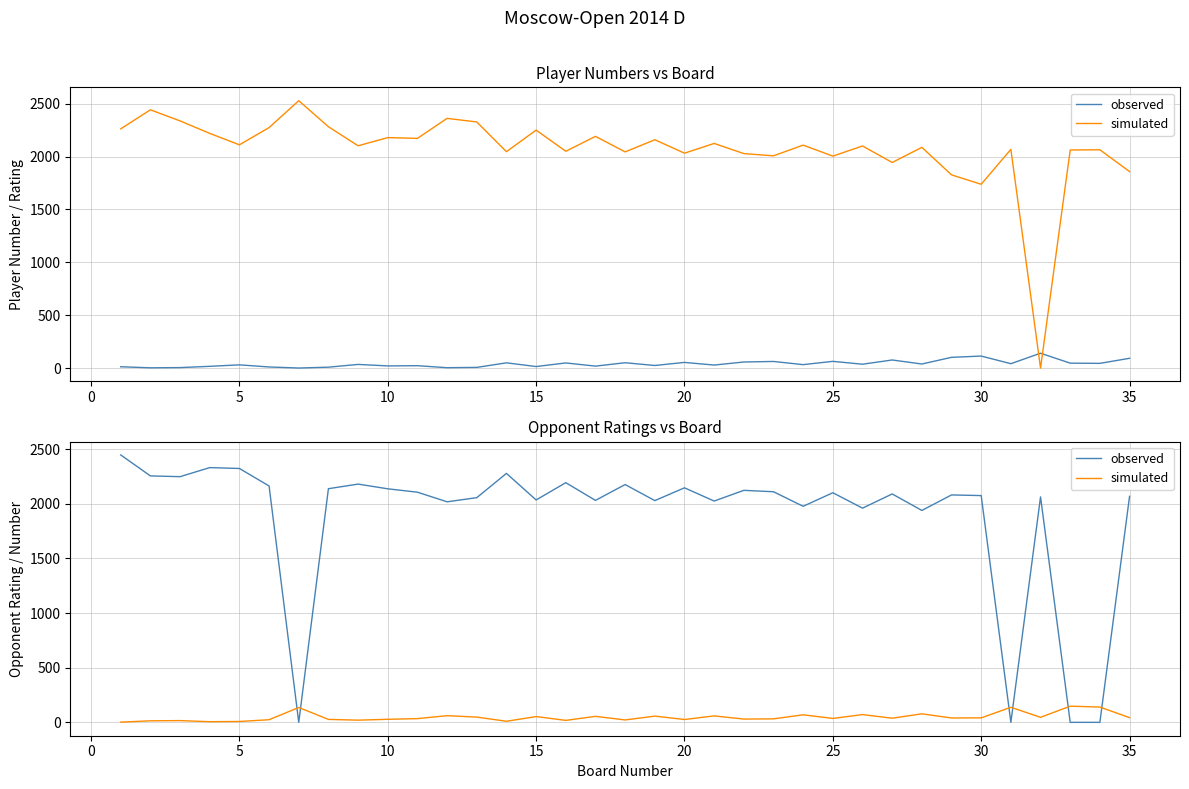

In observed, how many points are lower than both neighbors (excluding endpoints)?

11